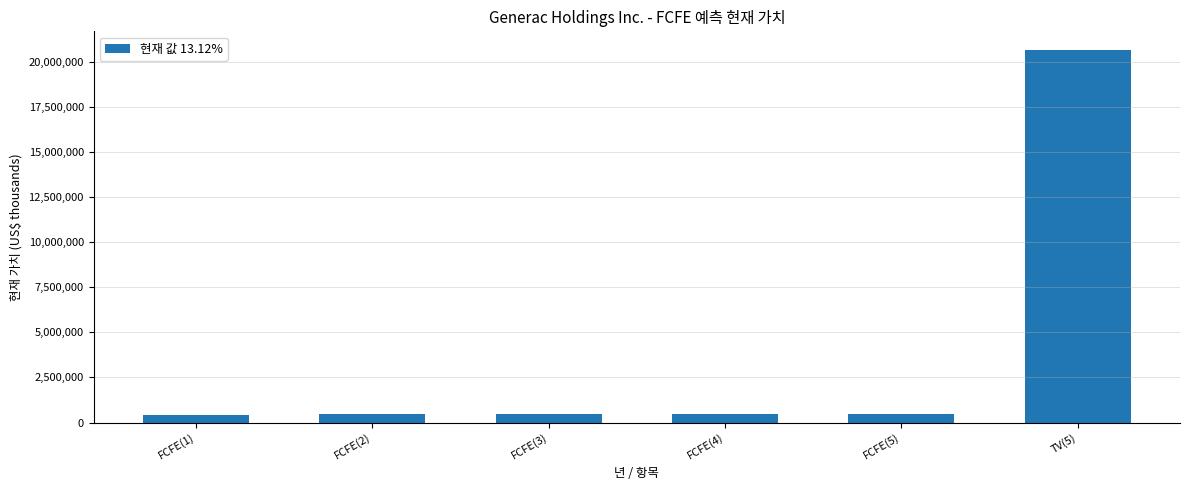

What is the sum of all values?

22991238